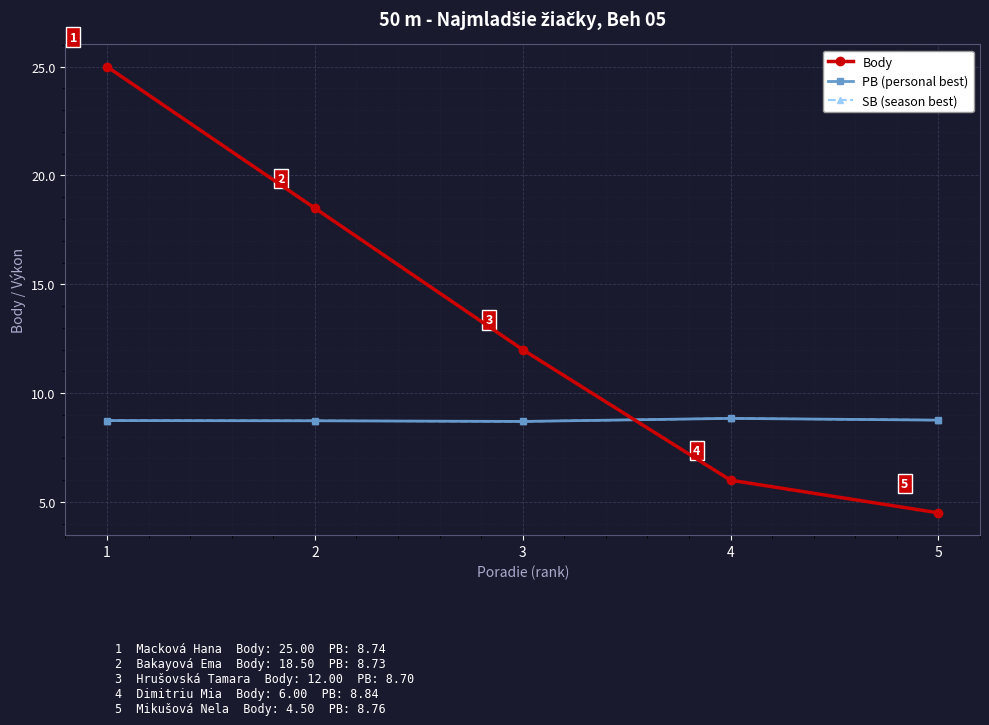

Reading left to right, list all the values displayed in this chart.

Body: 1=25.0	2=18.5	3=12.0	4=6.0	5=4.5
PB (personal best): 1=8.7	2=8.7	3=8.7	4=8.8	5=8.8
SB (season best): 1=8.7	2=8.7	3=8.7	4=8.8	5=8.8